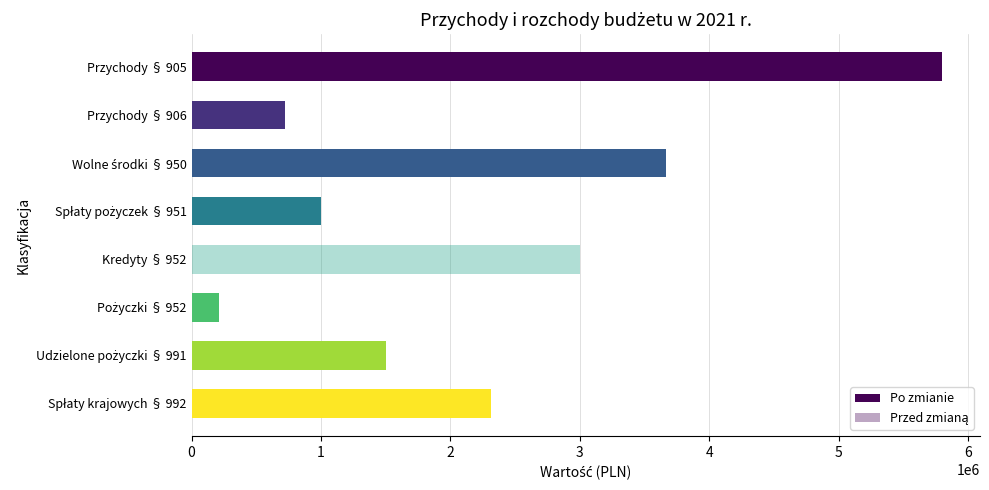

Reading left to right, transcribe all the data shown in this chart.

Po zmianie: 5802958.0	722725.8	3663920.1	1000000.0	0.0	210000.0	1500000.0	2314800.0
Przed zmianą: 5802958.0	722725.8	3663920.1	1000000.0	3000000.0	210000.0	1500000.0	2314800.0